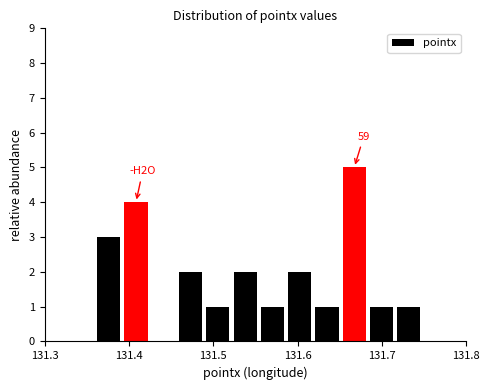

Around what value on the x-axis is the tallest bar? Give the approximate position of its centre, as read against the axis.

131.67